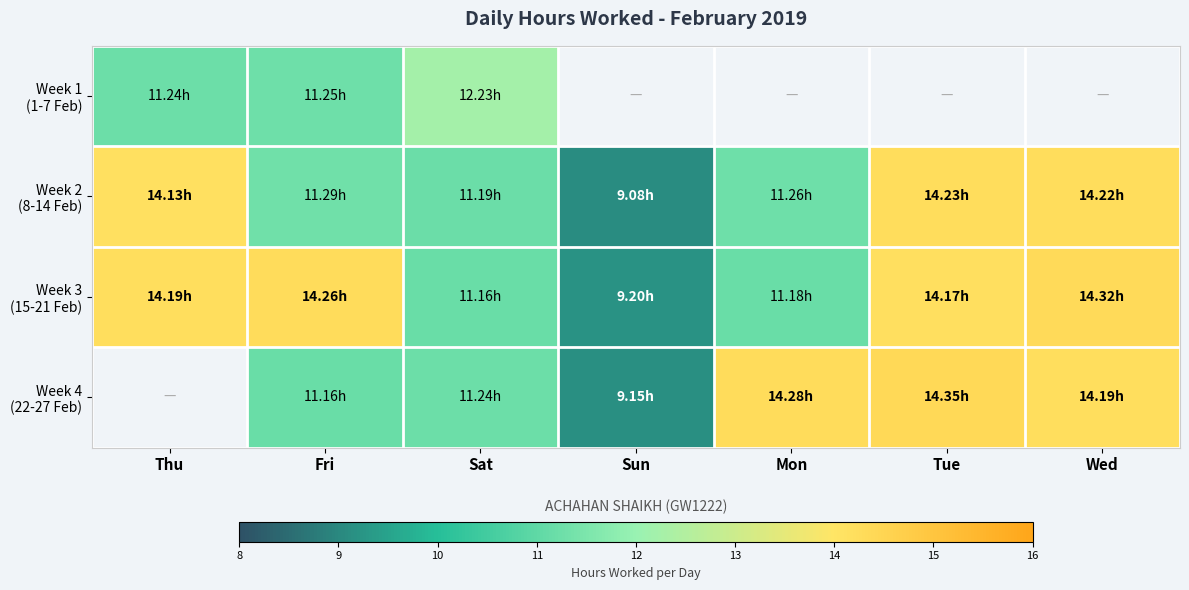

At how many categories does at least one series exceed 13?

5